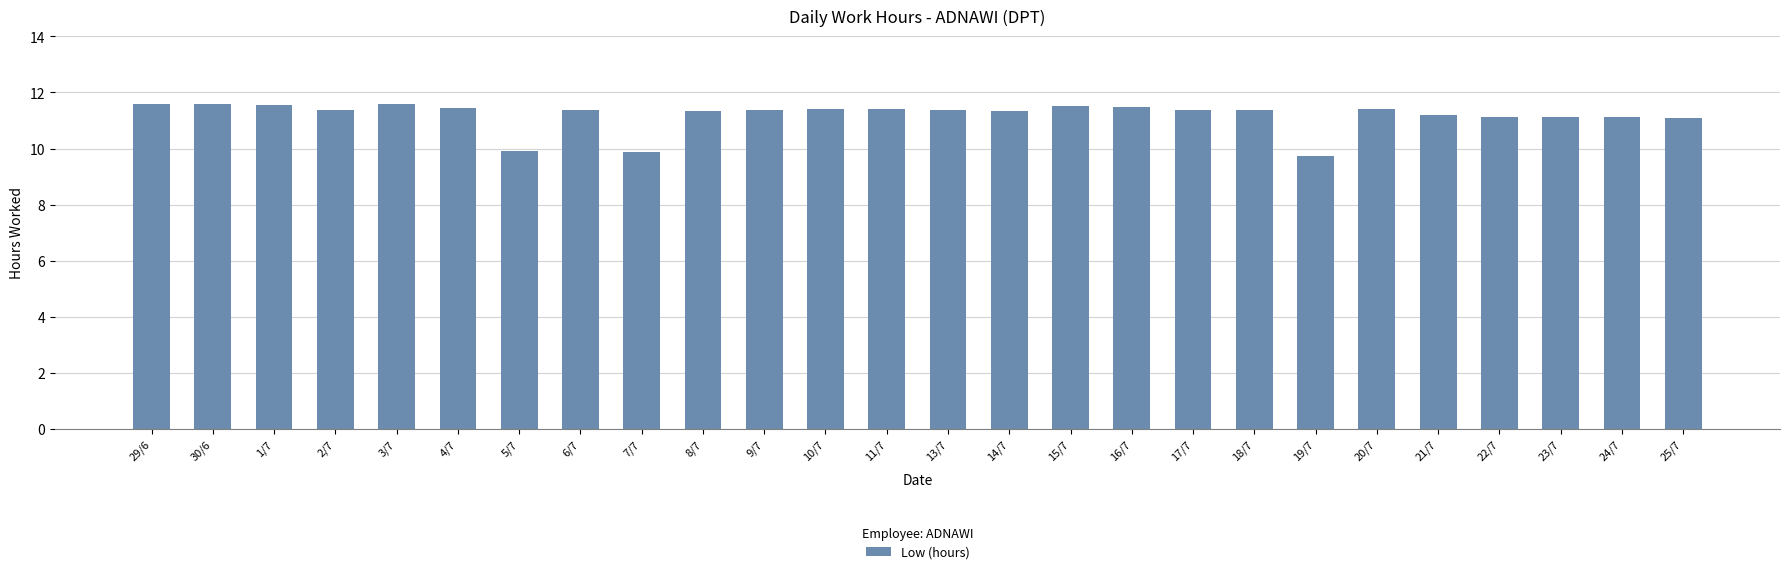

What is the minimum value shown in the chart?

9.8